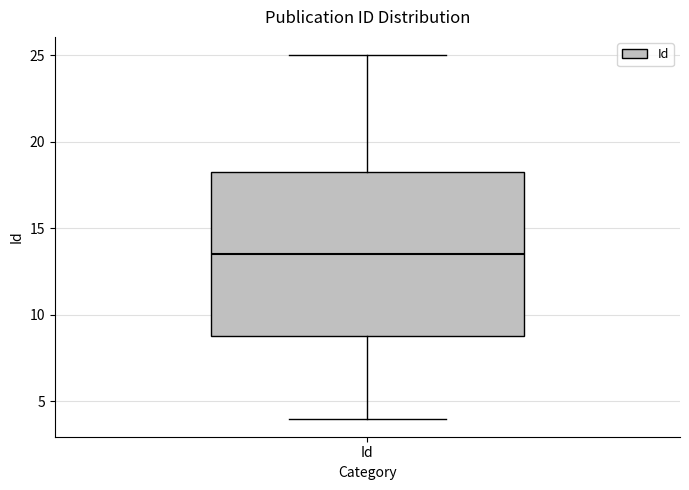

Transcribe this box plot: give where the median line is, the range the box spans, and where the two whiskers end, as read against the y-axis. The values are not printed on the chart, so give them approximately, as read against the axis.

median 13.5, box 9.0 to 18.5, whiskers 4.0 to 25.0